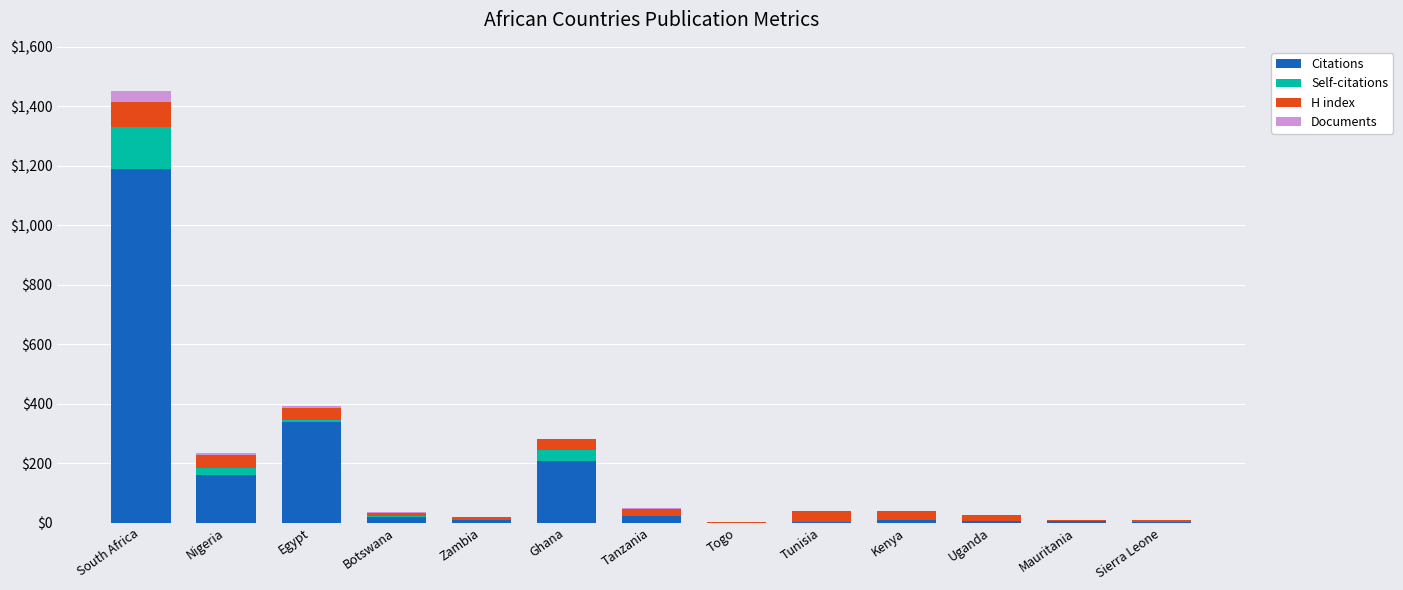

The value of Citations at Nigeria is 162. True or false?

True